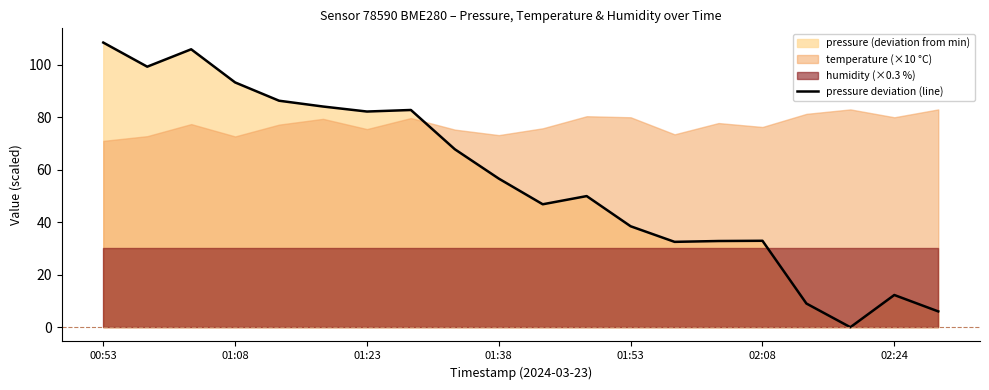

True or false: pressure deviation (line) has a value of 114.5 at 01:23.

False